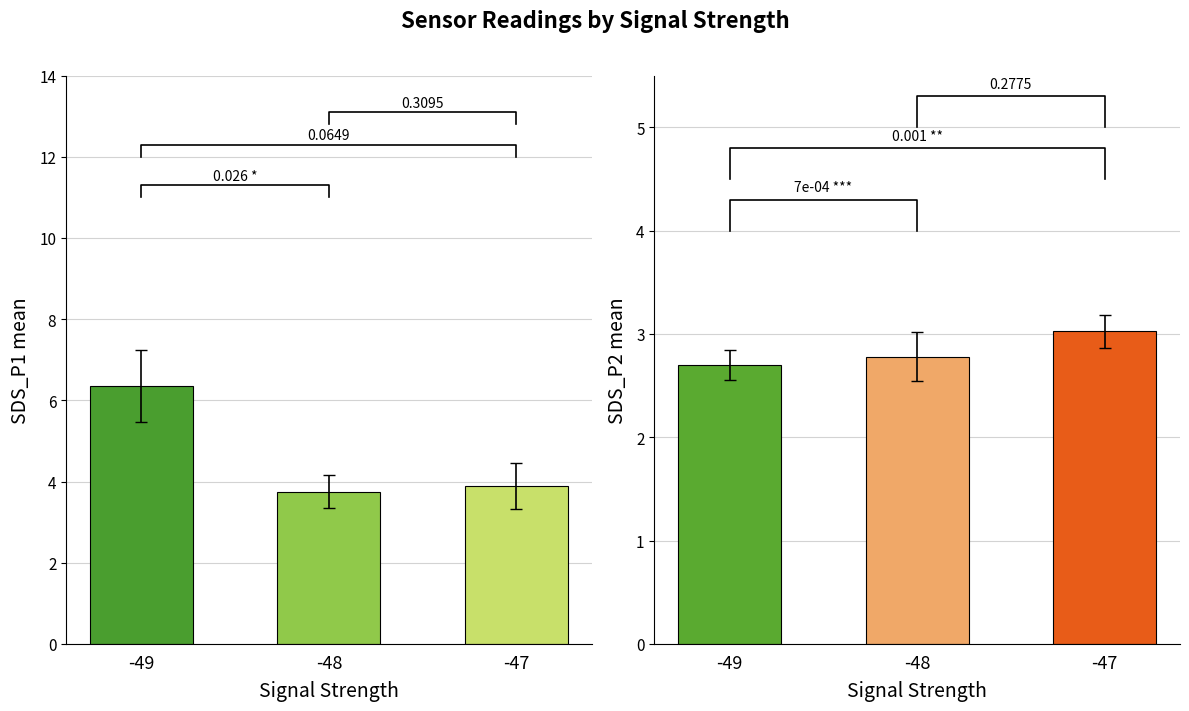

Rank the series by their average value, from lowest to highest.

SDS_P2, SDS_P1